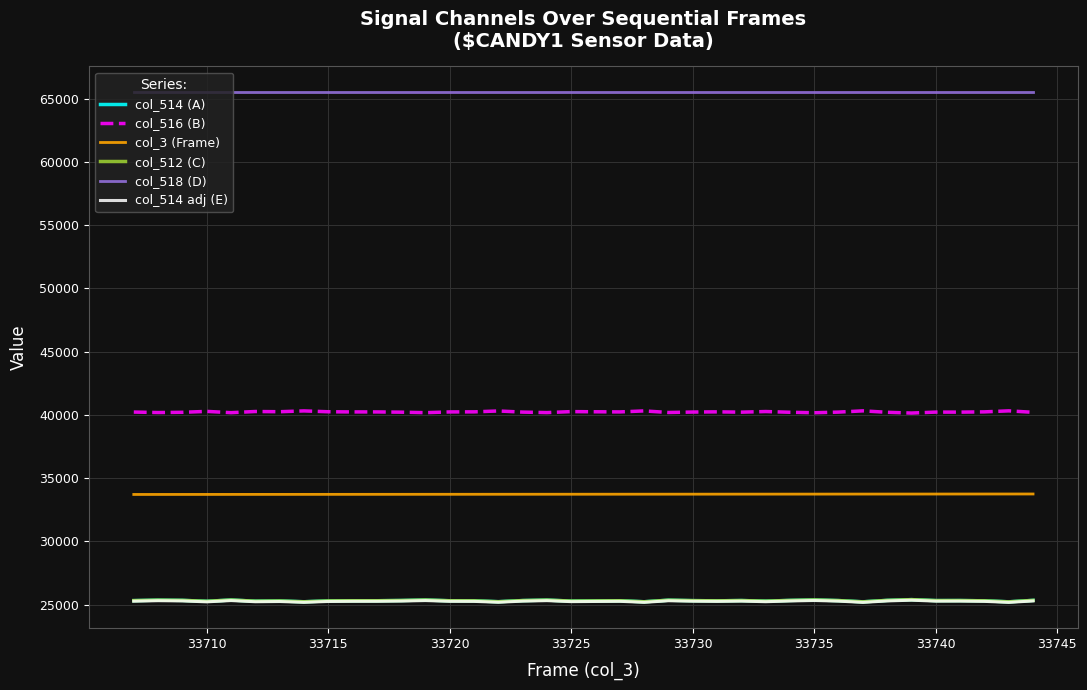

Is this an area chart (filled region under the line)?

No